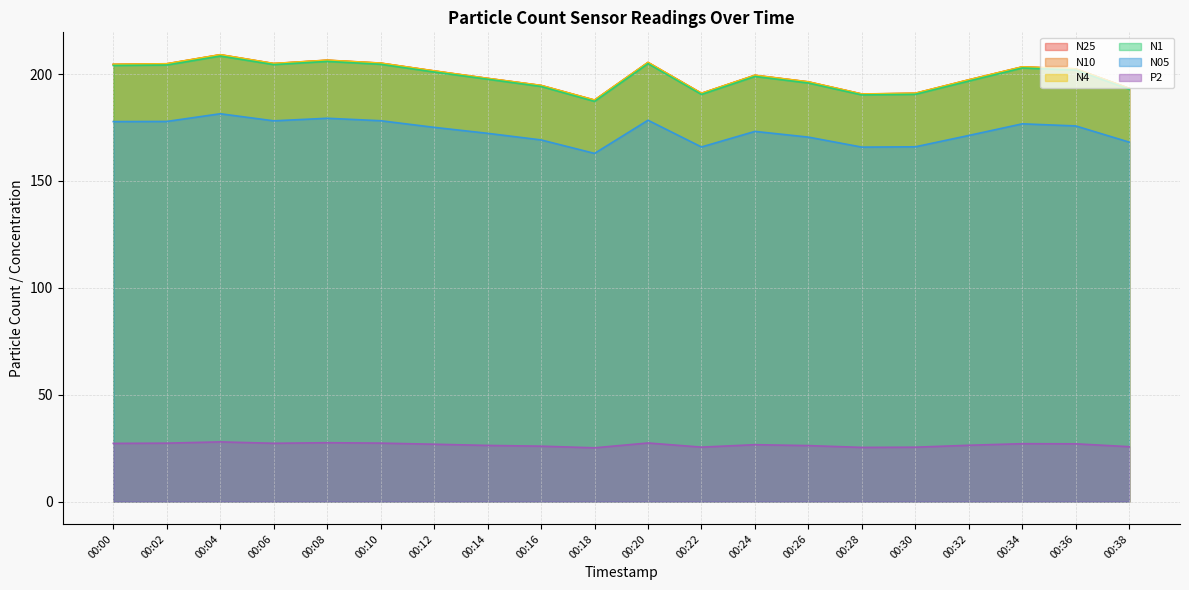

What is the difference between the N05 values at 00:30 and 00:38?

2.2